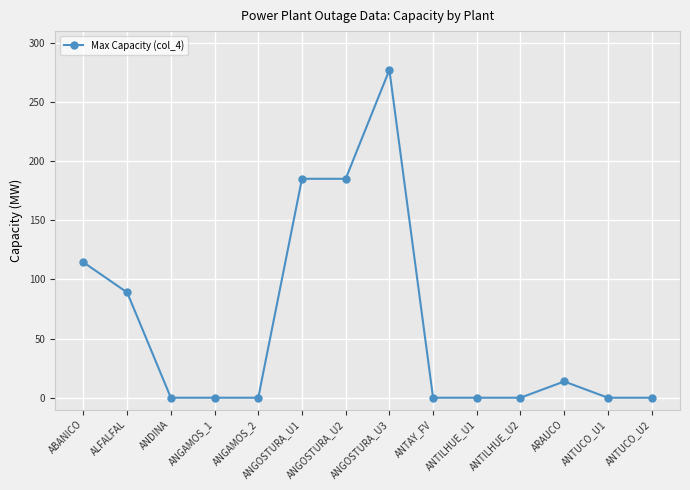

Which label corresponds to the largest value in the chart?

ANGOSTURA_U3